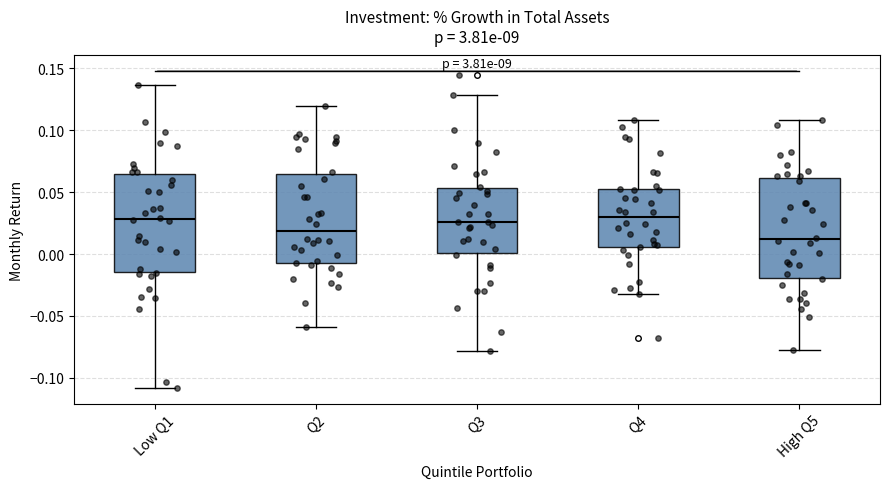

Where is the upper edge of the box for High Q5 on the y-axis? The values are not printed on the chart, so give them approximately, as read against the axis.

0.060